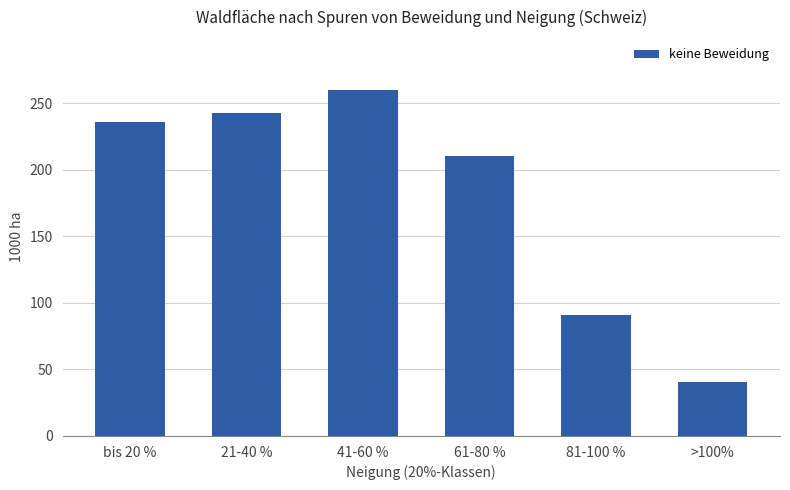

Reading left to right, what are all the values shown in this chart?

bis 20 %=235.9	21-40 %=242.6	41-60 %=259.9	61-80 %=210.8	81-100 %=90.6	>100%=40.8